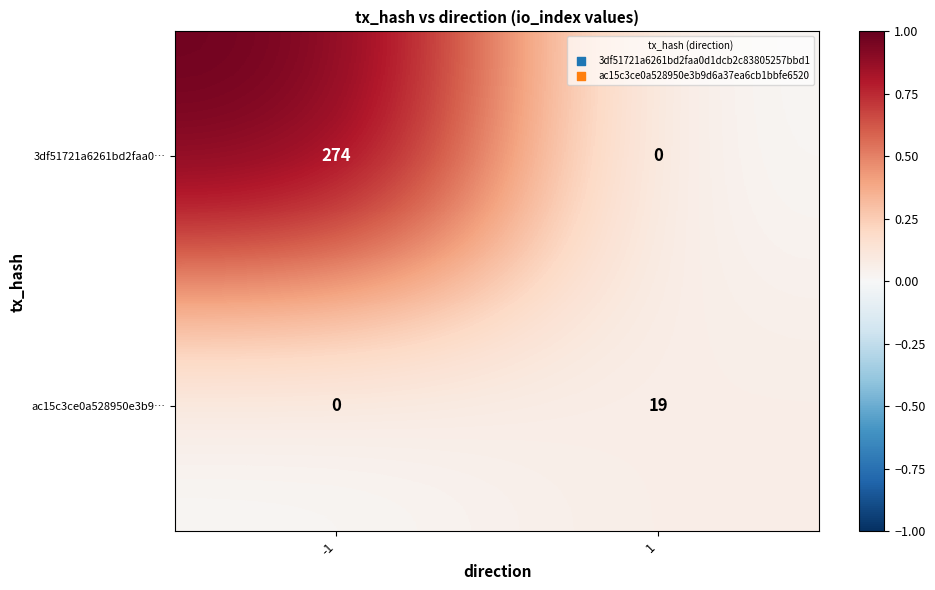

What is the highest value of the 3df51721a6261bd2faa0… series?

274